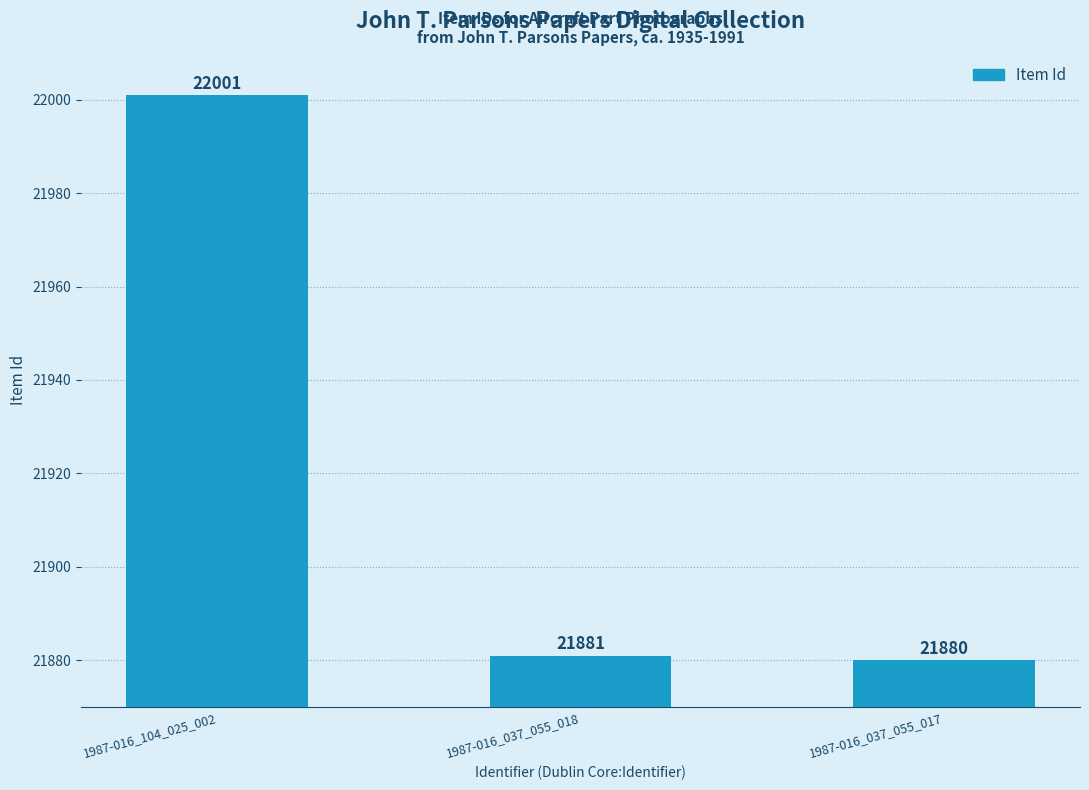

Reading left to right, extract all data points from this chart.

22001	21881	21880